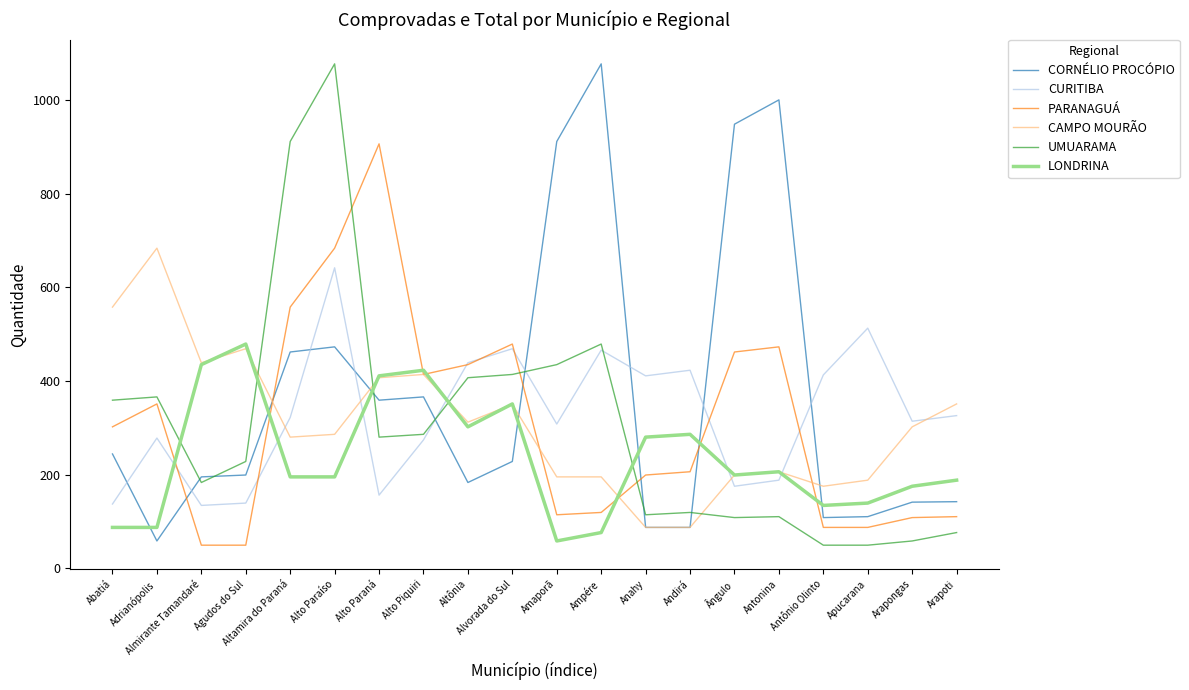

What is the sum of the LONDRINA values at Antonina and Antônio Olinto?

340